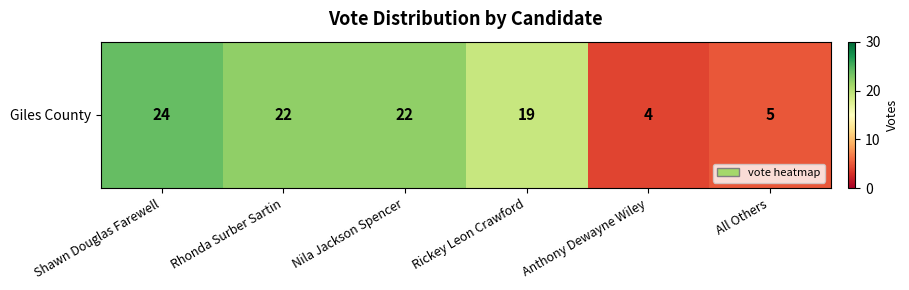

Rank the categories by value from highest to lowest.

Shawn Douglas Farewell, Rhonda Surber Sartin, Nila Jackson Spencer, Rickey Leon Crawford, All Others, Anthony Dewayne Wiley